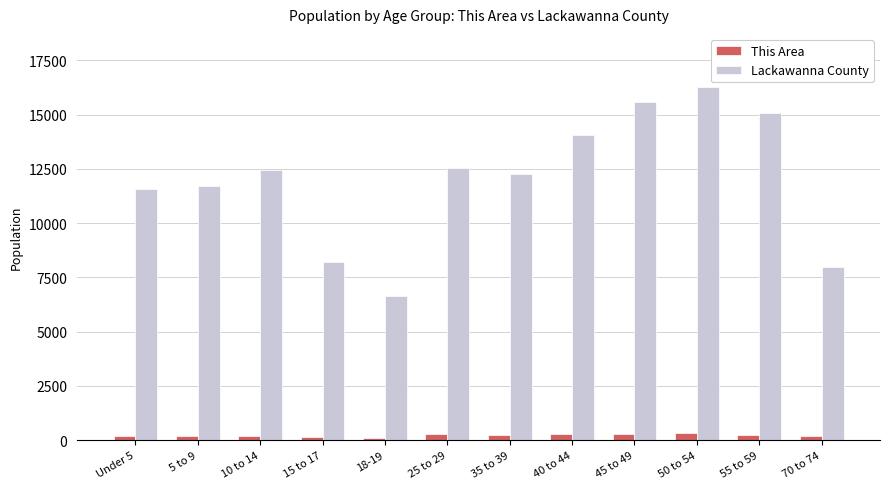

What is the label of the 2nd bar from the right?

55 to 59